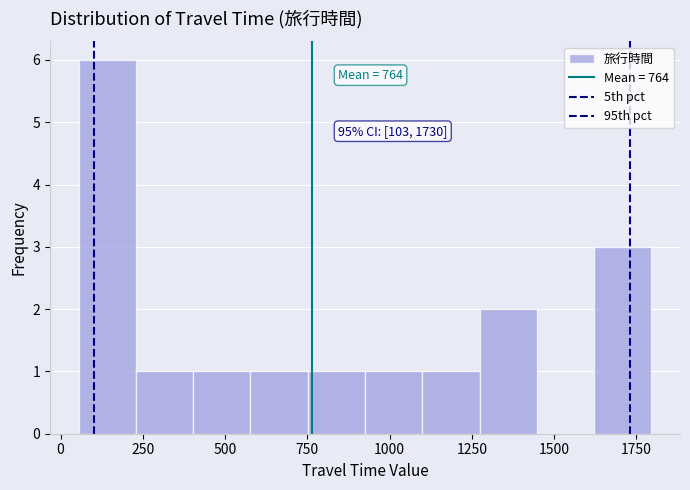

Read against the x-axis, roughly where is the centre of the tallest bar?

150